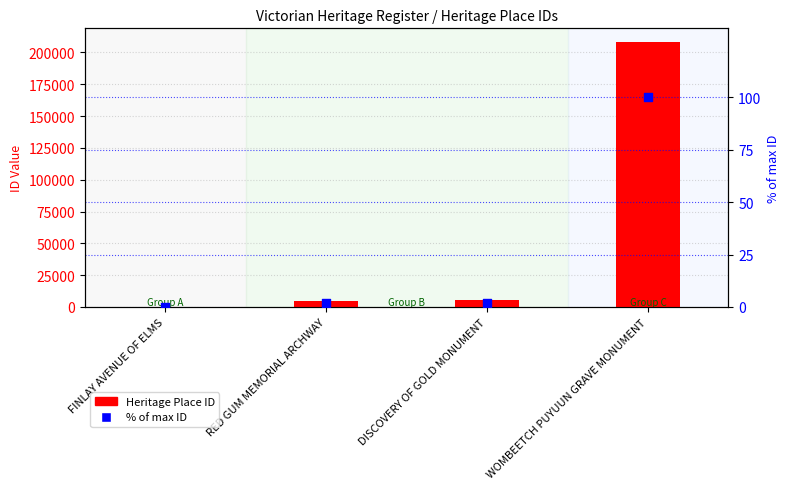

Which series has the widest spread of Y values?

Heritage Place ID